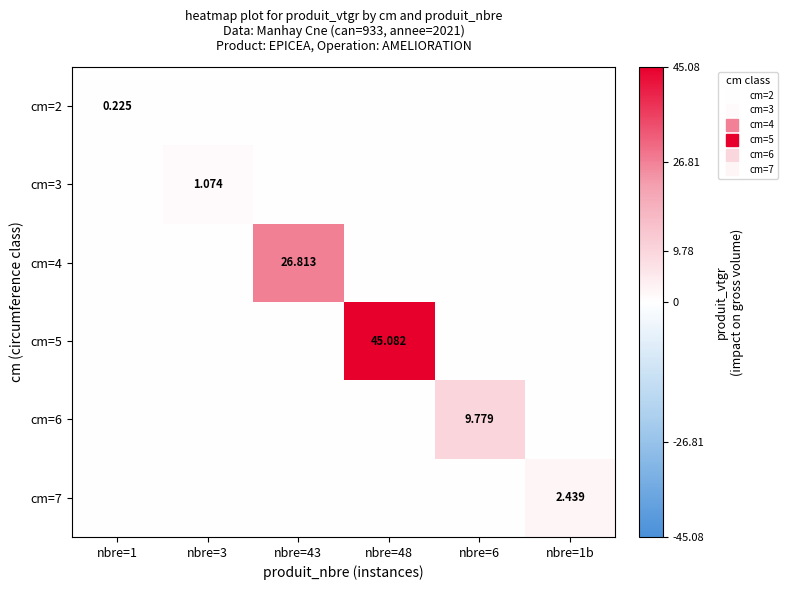

The value of cm=6 at nbre=6 is 9.8. True or false?

True